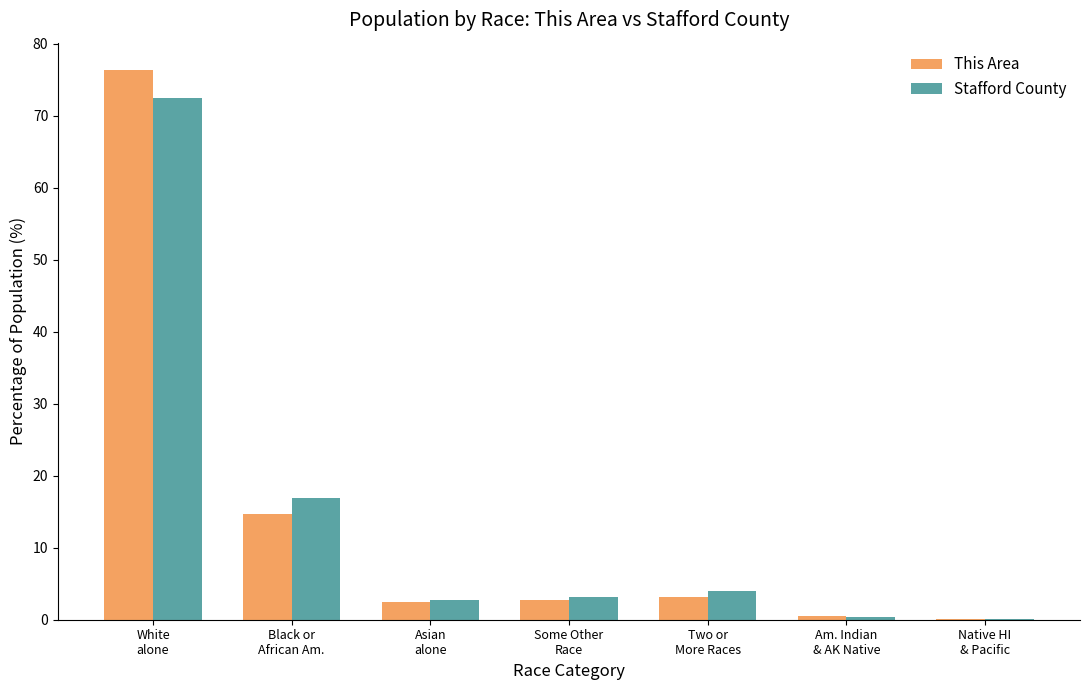

What is the maximum value for This Area?

76.3